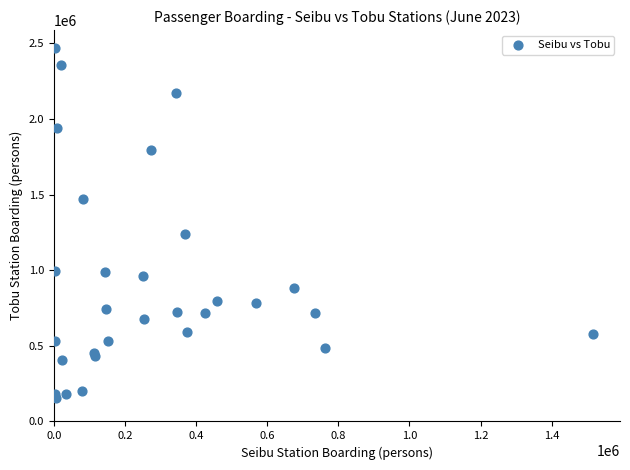

What Y value in the scatter plot is closest to 1313145?

1236128